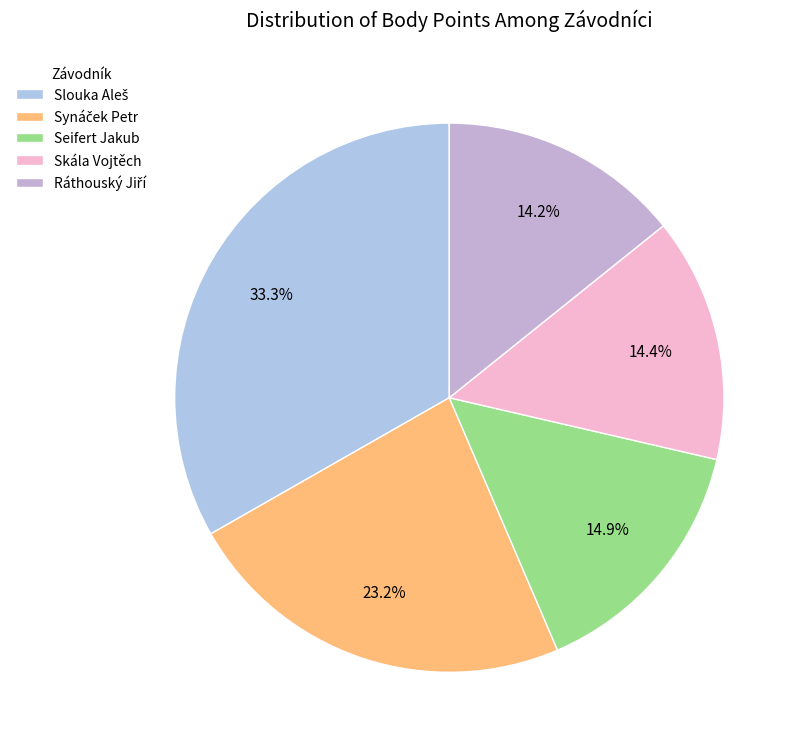

Is it true that Seifert Jakub is 15% of the pie?

True